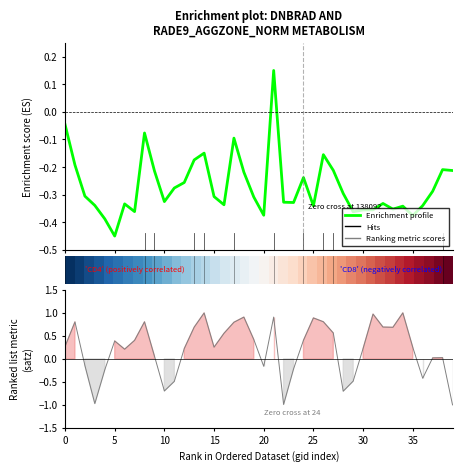

Which has a higher value, 17 or 22?

17